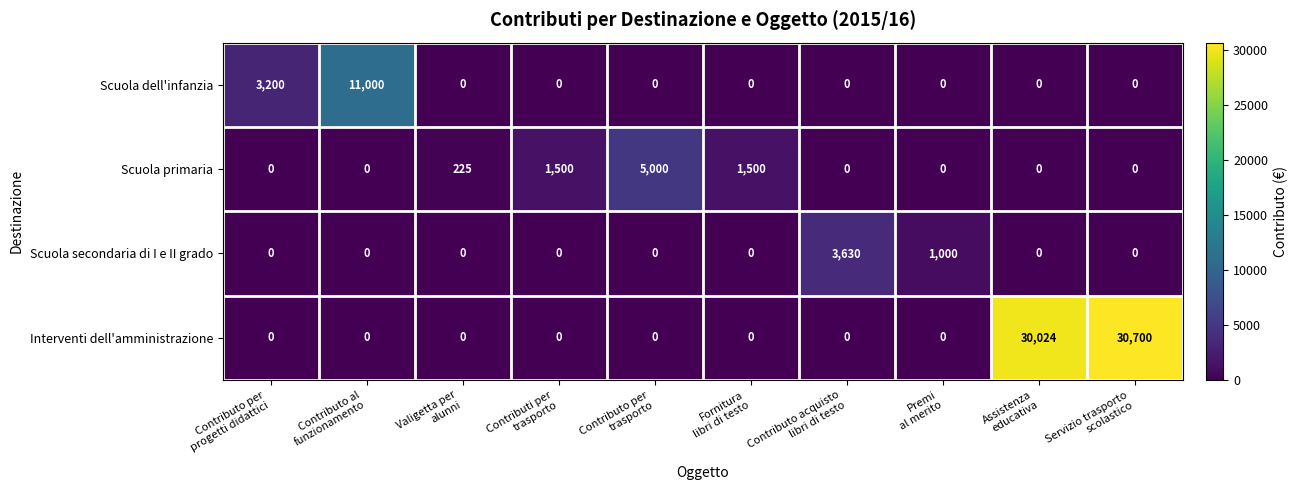

At which category is the sum across all series the highest?

Servizio trasporto
scolastico